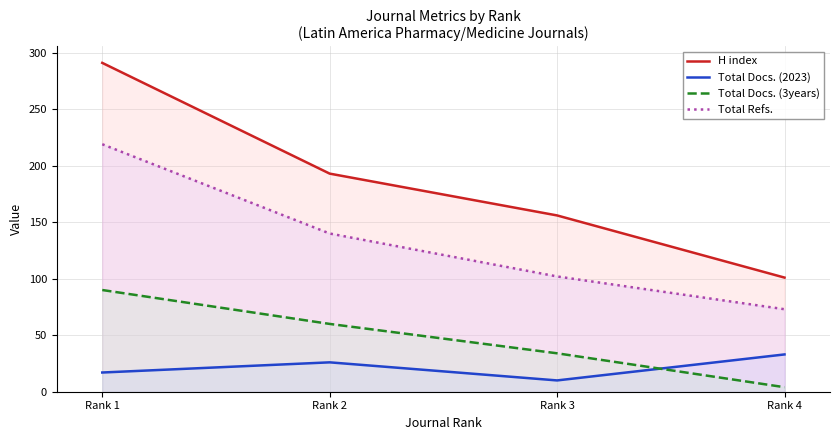

At which label is Total Refs. closest to 146?

Rank 2